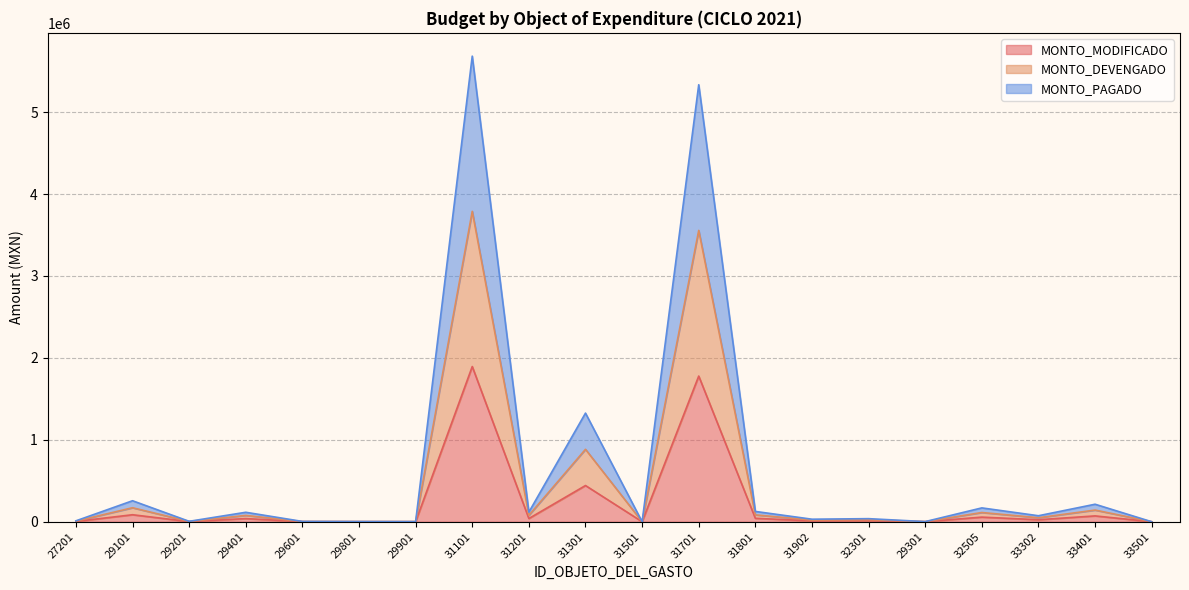

Is the value of MONTO_PAGADO at 33401 greater than the value of MONTO_MODIFICADO at 27201?

Yes